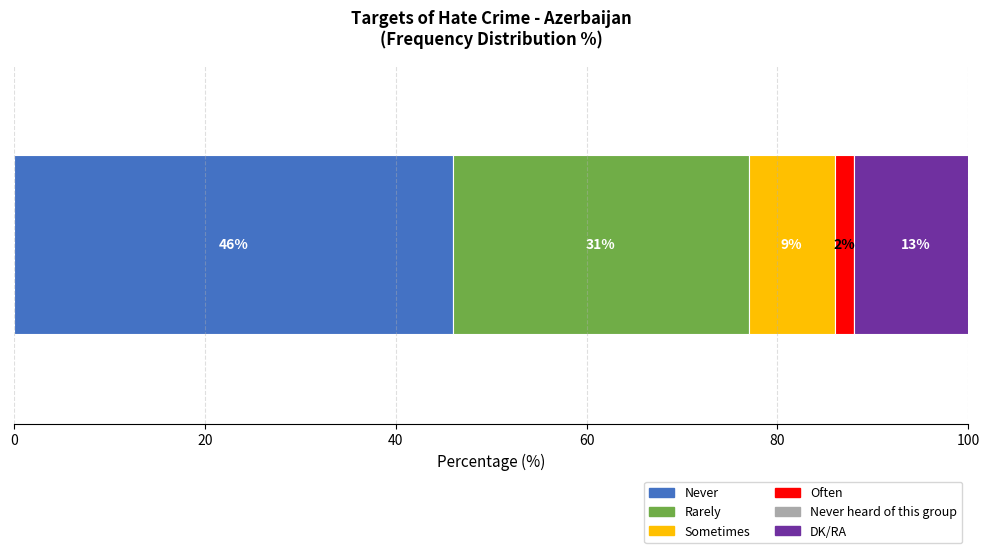

What is the maximum value for Never?

46